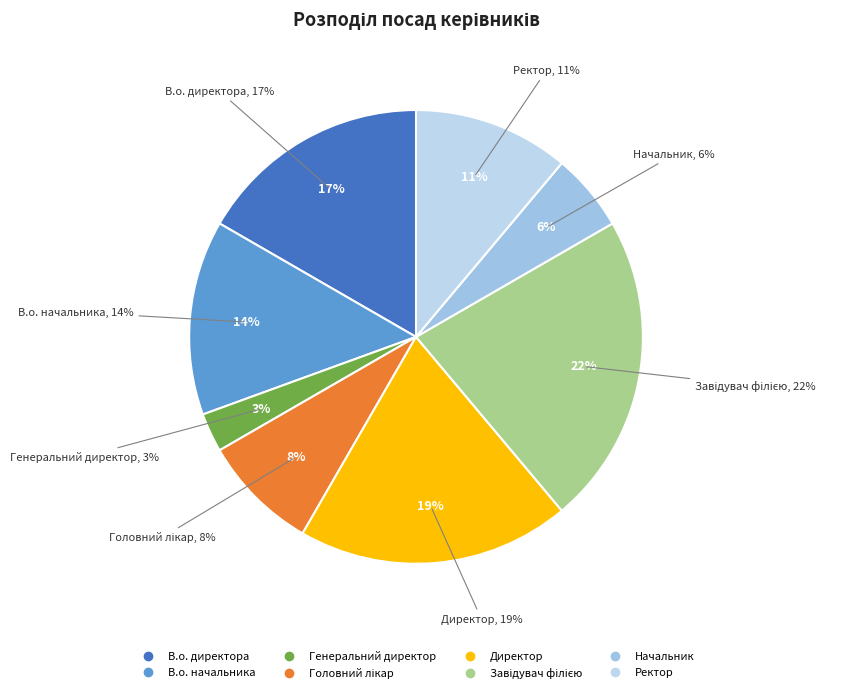

Is there a majority slice in this chart?

No